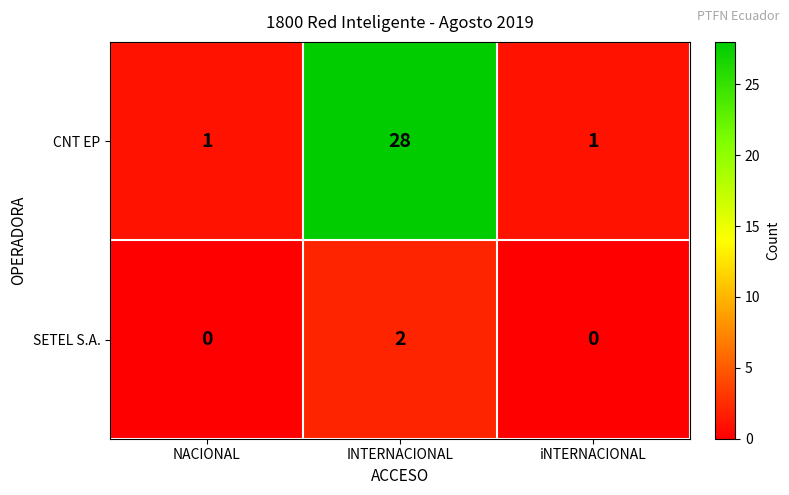

What is the spread (max minus min) of values at iNTERNACIONAL?

1